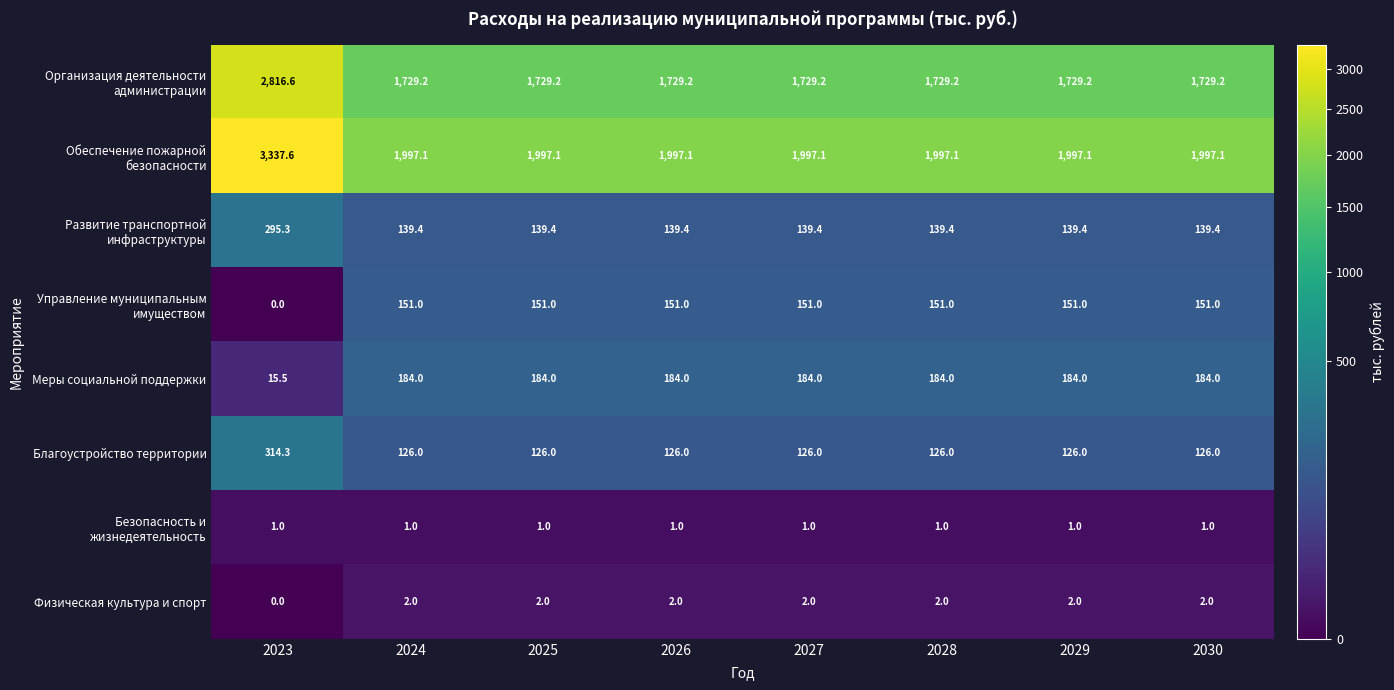

At how many categories does at least one series exceed 954?

8